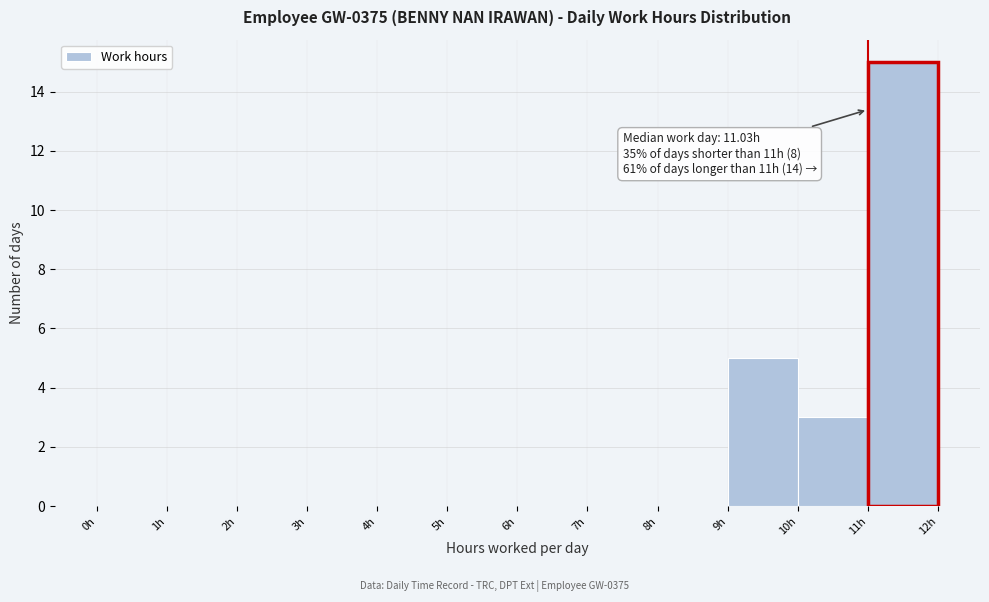

Which range on the x-axis has the tallest bar?

11 to 12